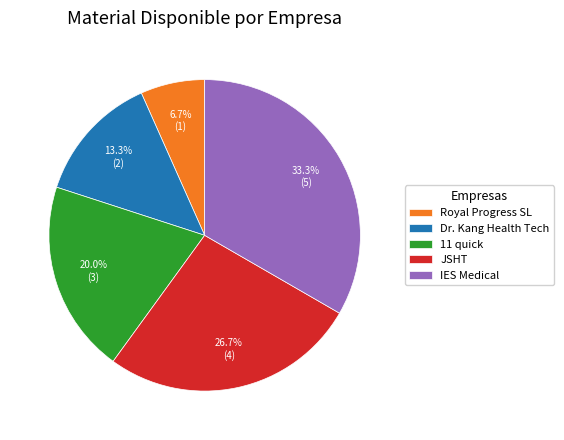

To the nearest percent, what is the average slice percentage?

20%